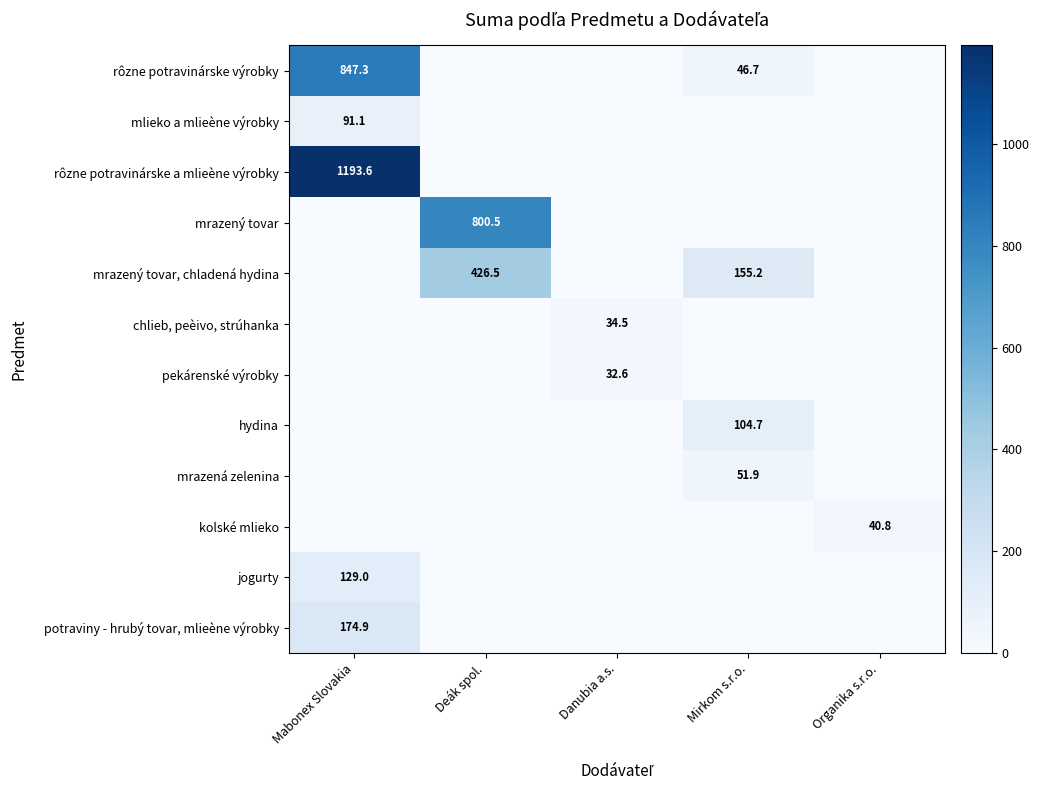

The value of mrazená zelenina at Mirkom s.r.o. is 51.9. True or false?

True